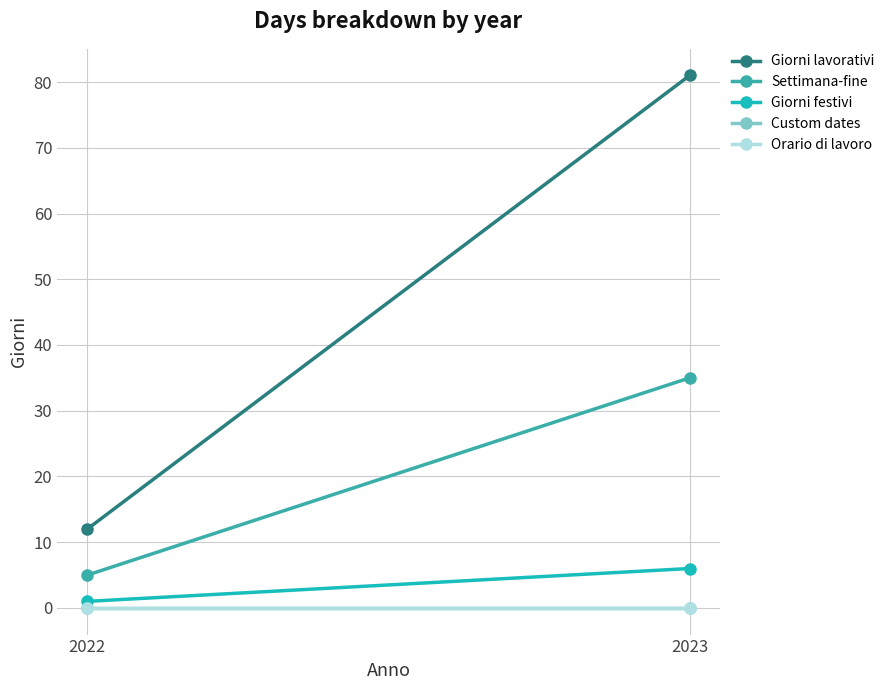

What is the lowest value of the Giorni festivi series?

1